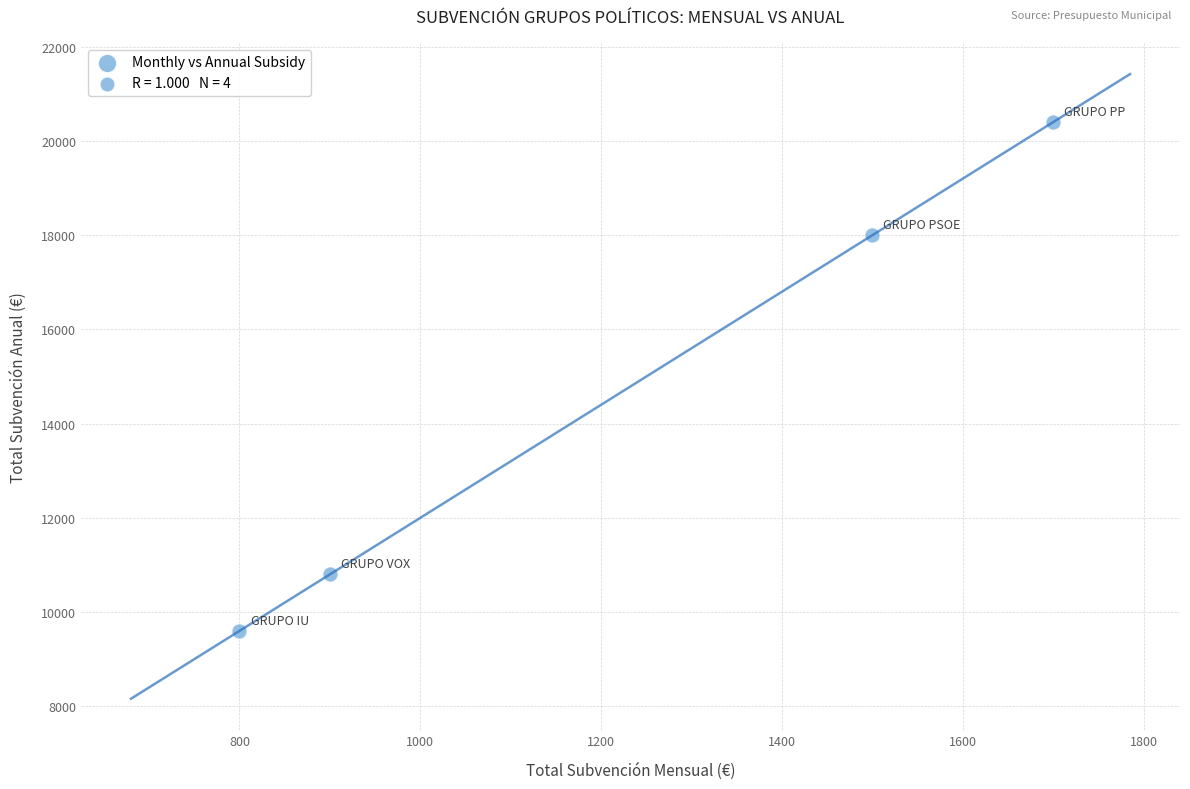

What is the range of X values (max minus min)?

900